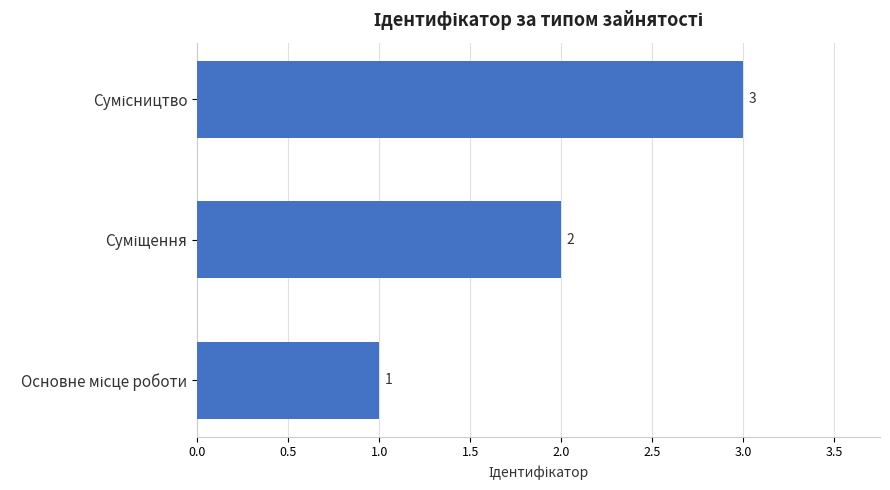

How many values are between 1 and 3?

3